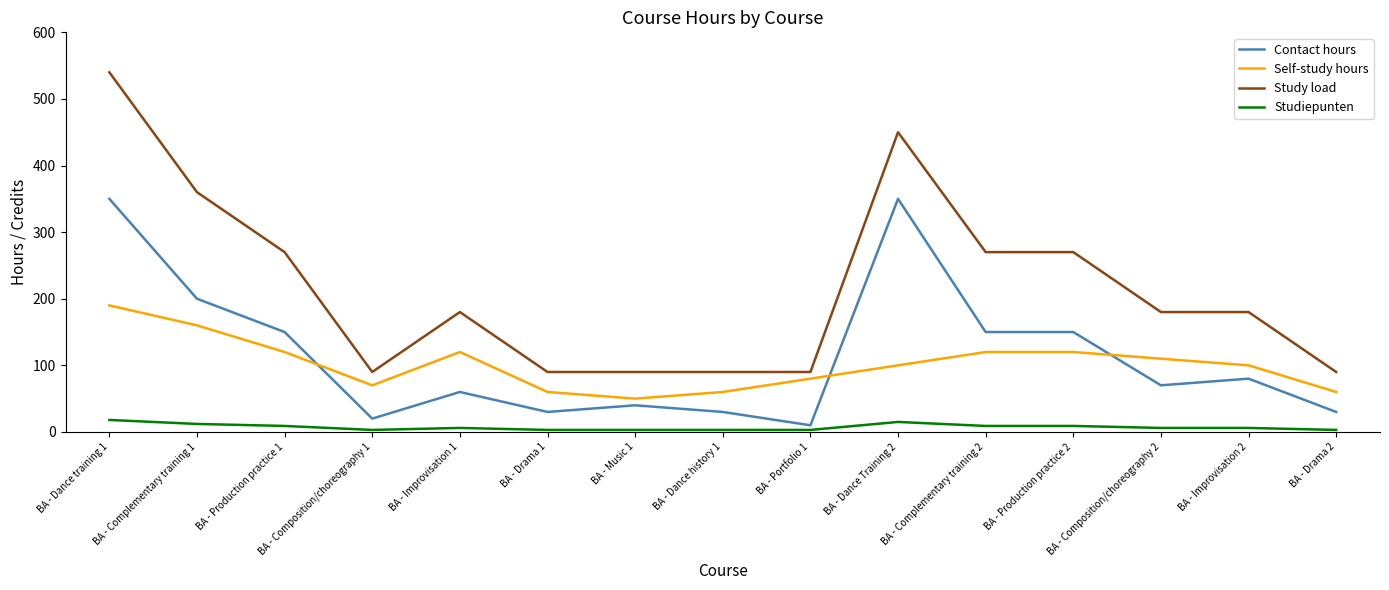

True or false: Studiepunten and Study load intersect in this chart.

False